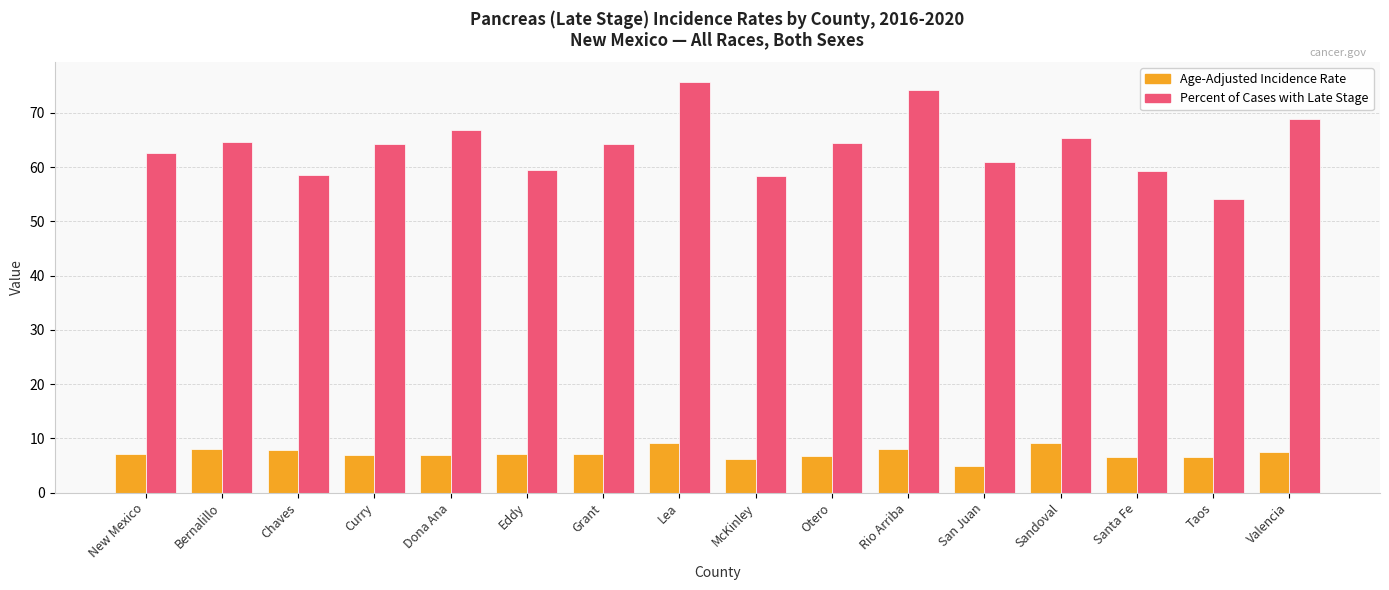

What is the smallest value displayed?

4.9